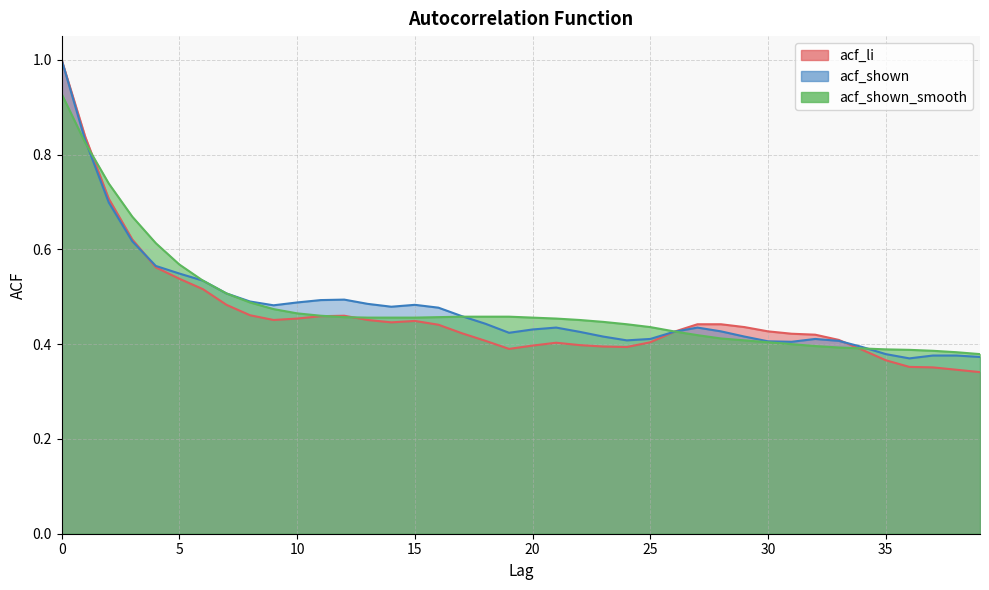

At 2, list the series in order from largest to smallest.

acf_shown_smooth, acf_li, acf_shown